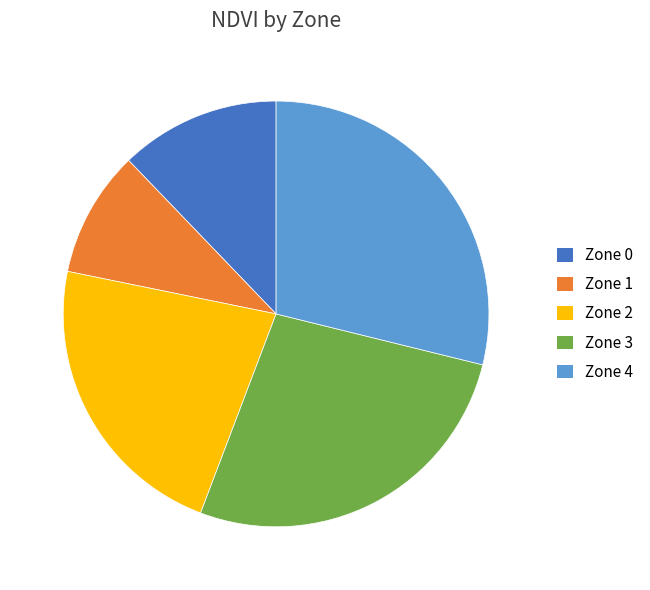

Rank the categories by value from highest to lowest.

Zone 4, Zone 3, Zone 2, Zone 0, Zone 1